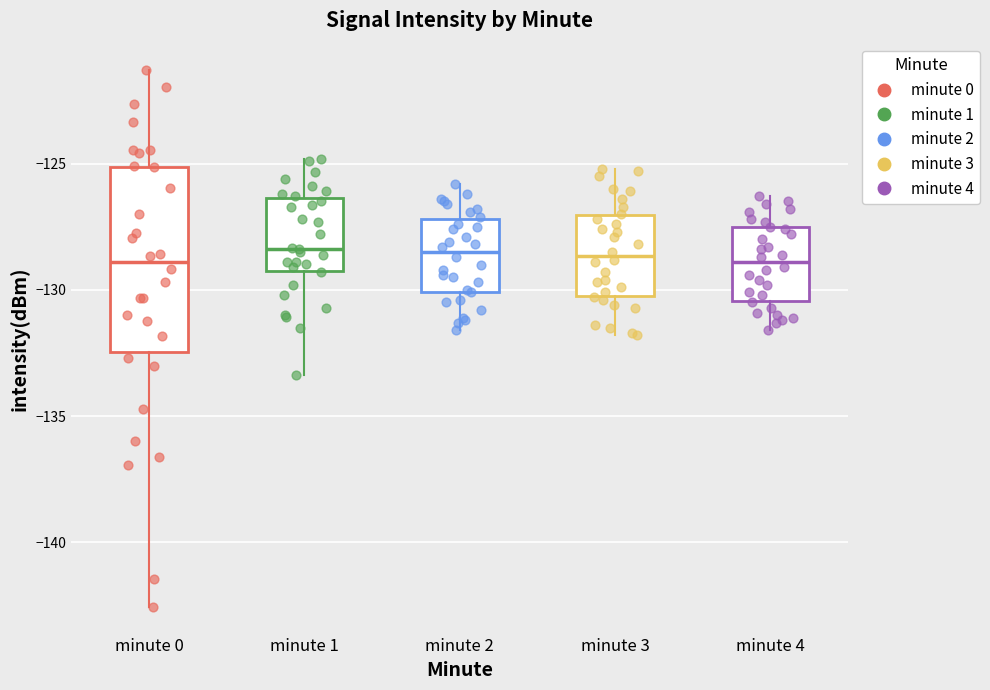

Comparing the boxes themselves (not the whiskers), which one is the tallest?

minute 0